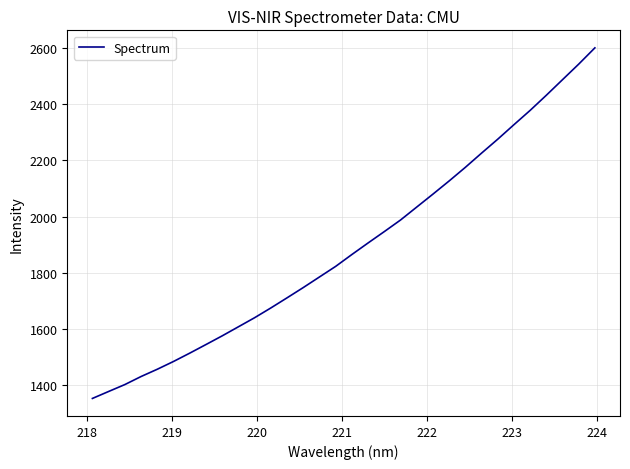

How many lines are shown in the chart?

1